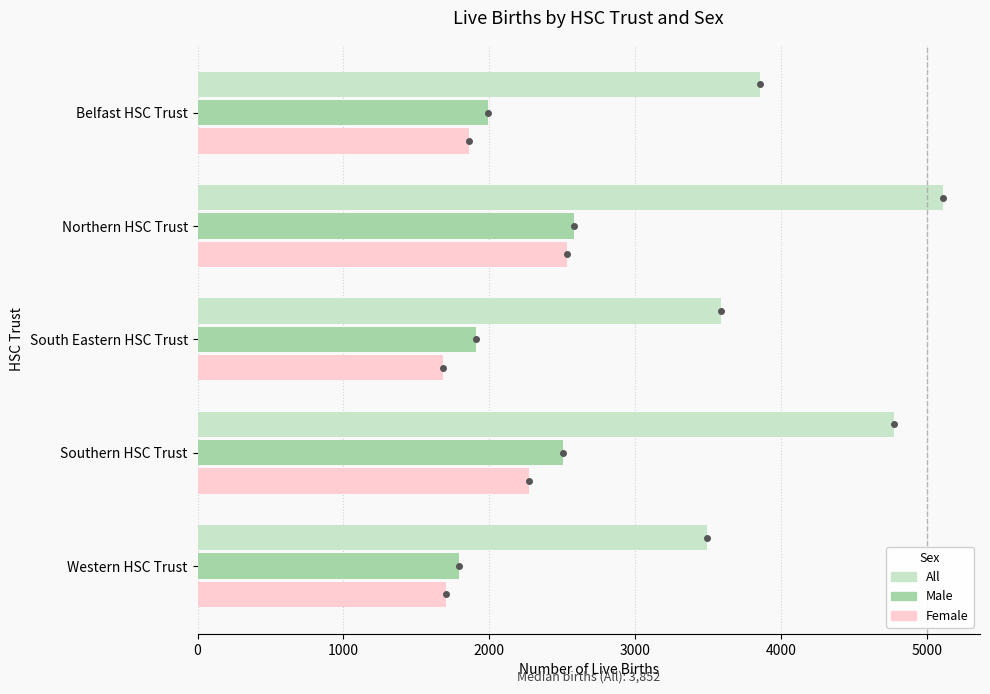

Rank the series at South Eastern HSC Trust from lowest to highest value.

Female, Male, All